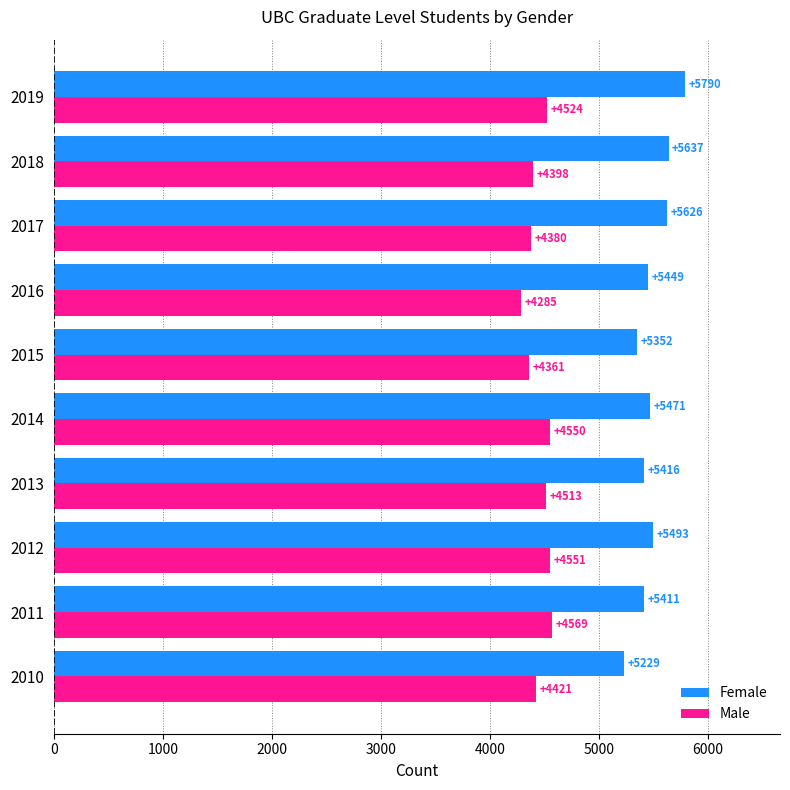

List the labels in order of Female value, smallest first.

2010, 2015, 2011, 2013, 2016, 2014, 2012, 2017, 2018, 2019